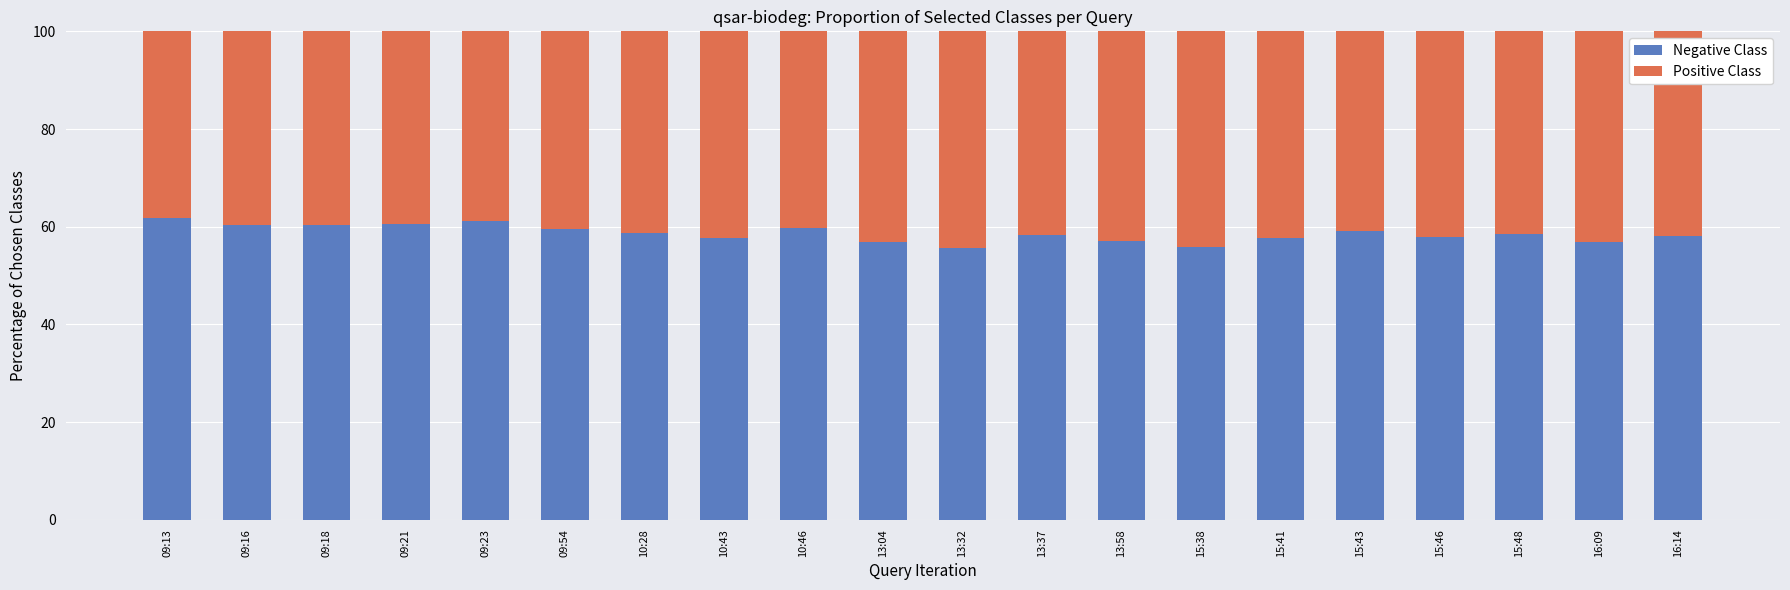

At which label does Negative Class first exceed 58?

09:13